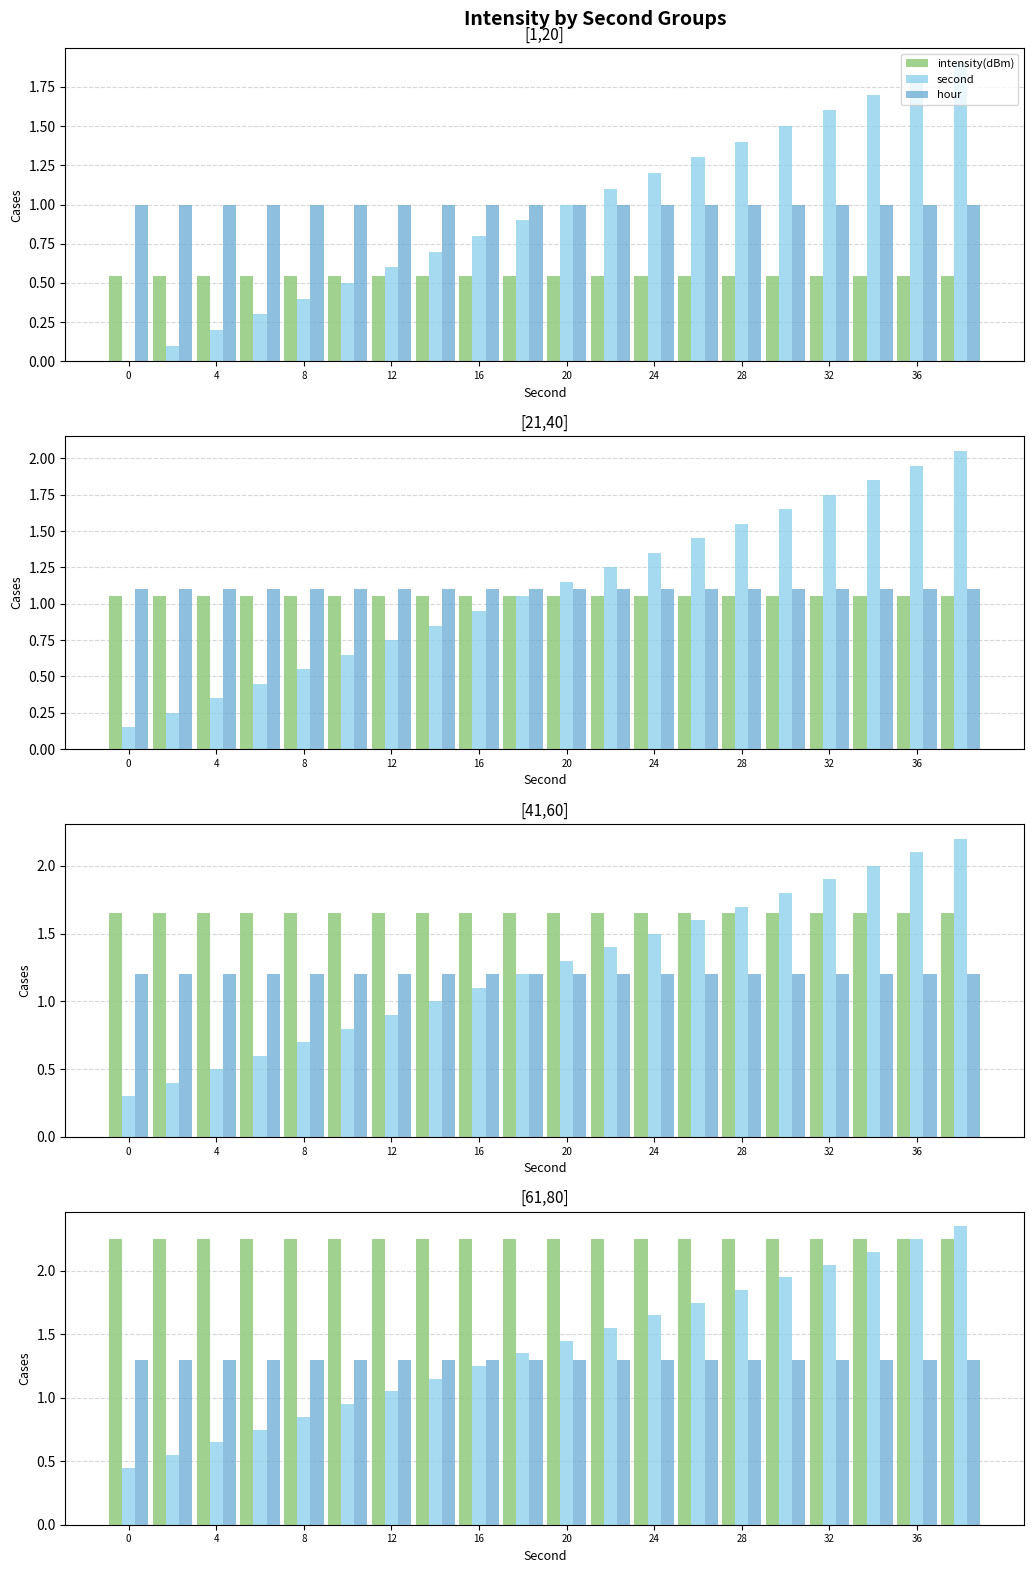

What are all the series names shown in the legend?

intensity(dBm), second, hour